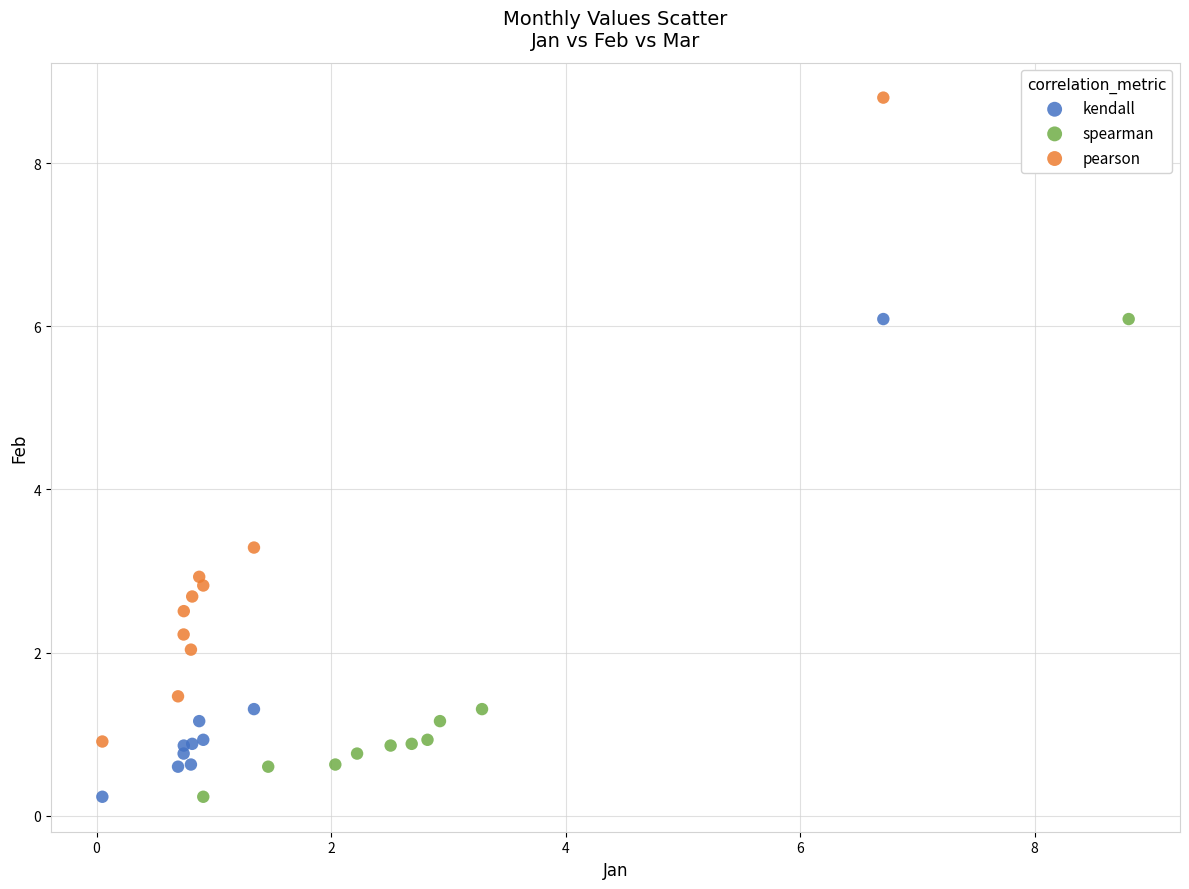

Which series reaches the maximum Y coordinate?

pearson